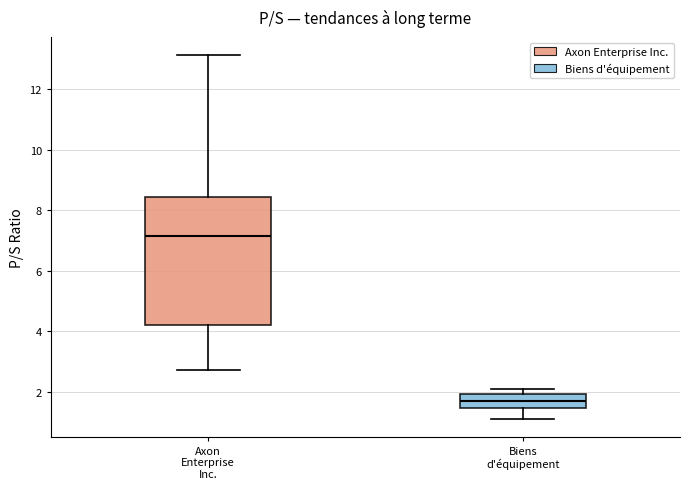

Which box's median line is the lowest?

Biens d'équipement